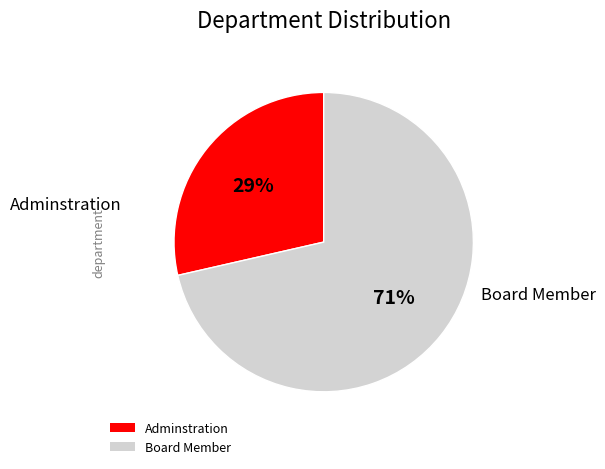

How many segments does this pie chart have?

2